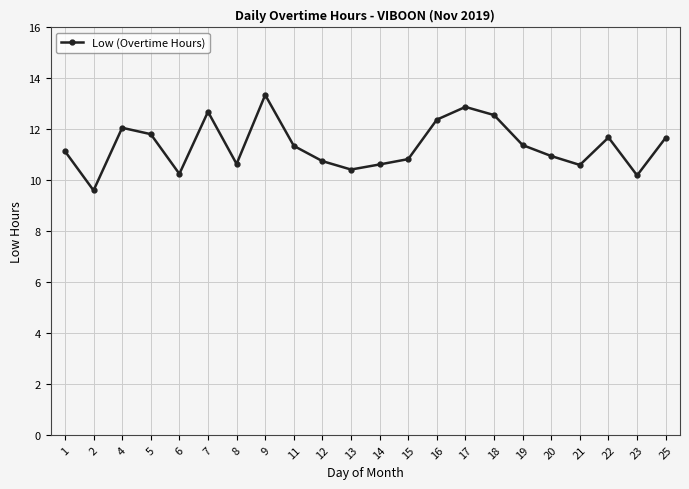

Which label corresponds to the largest value in the chart?

9